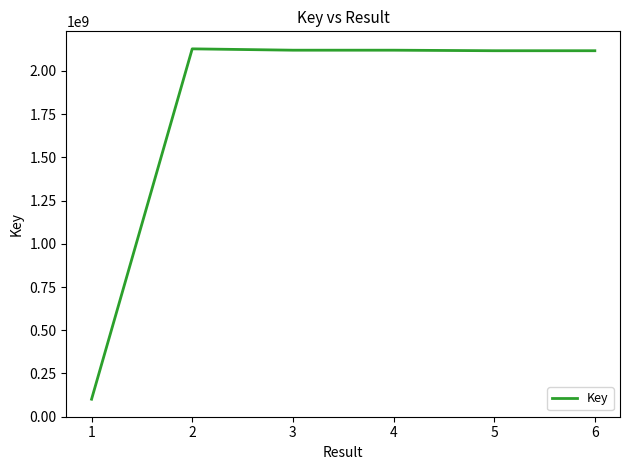

What is the minimum value shown in the chart?

100768519